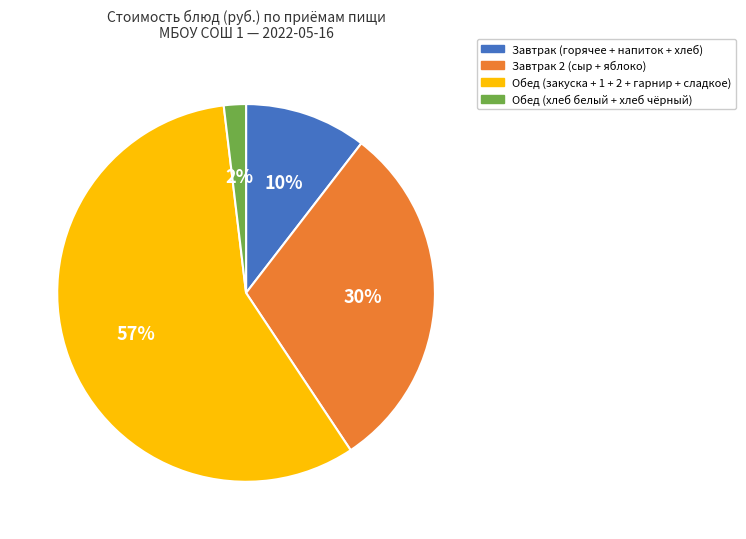

To the nearest percent, what percentage of the pie is Завтрак (горячее + напиток + хлеб)?

10%